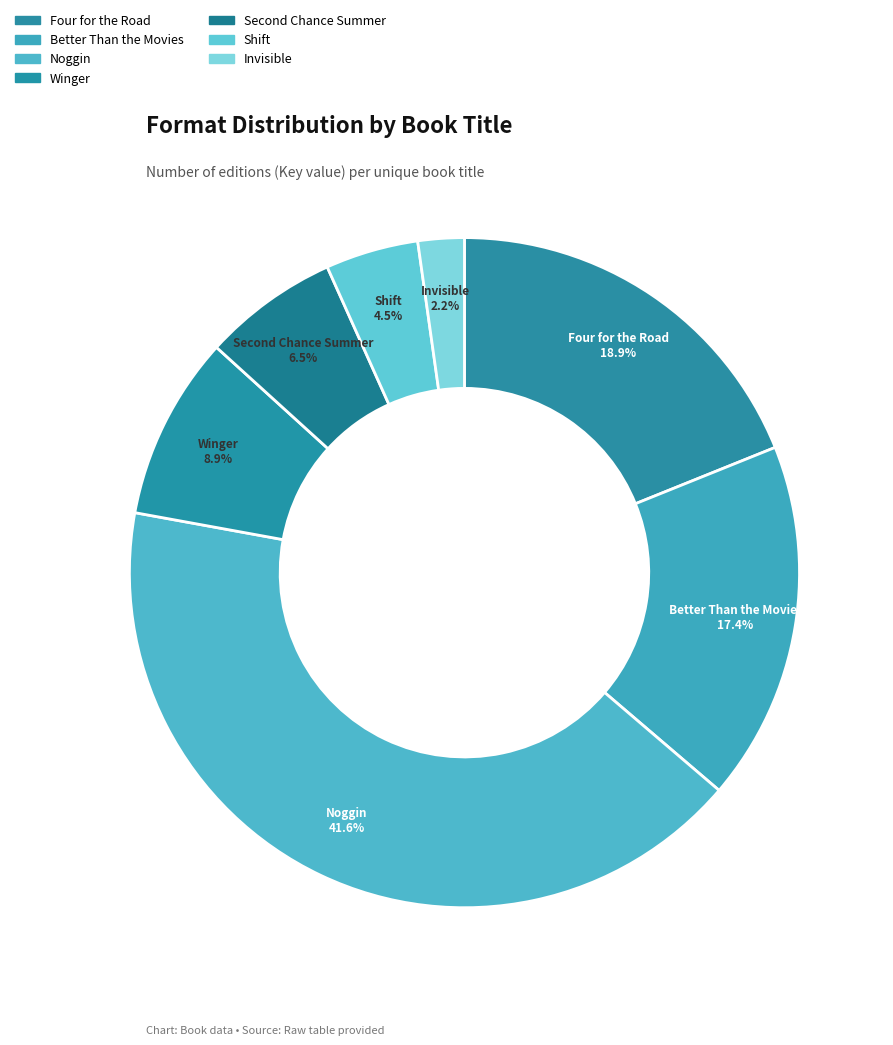

To the nearest percent, what is the difference between the Four for the Road and Shift slice percentages?

14%